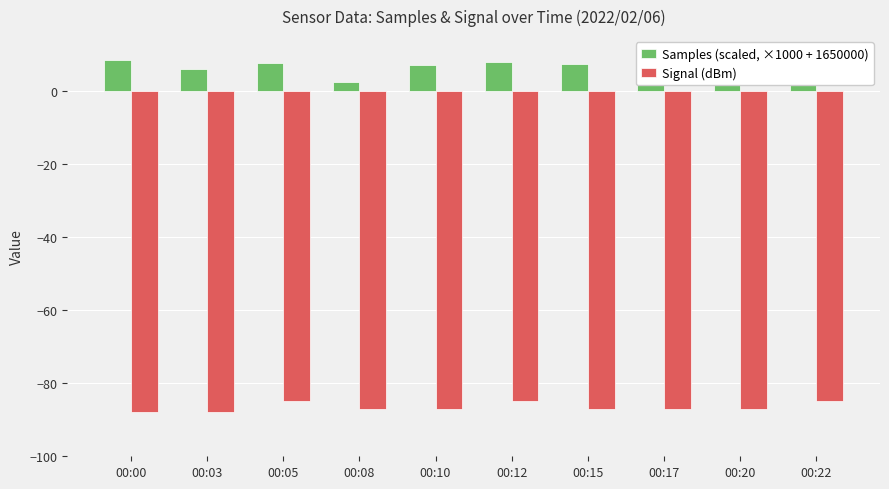

What is the average value of the Samples (scaled, ×1000 + 1650000) series?

6.2